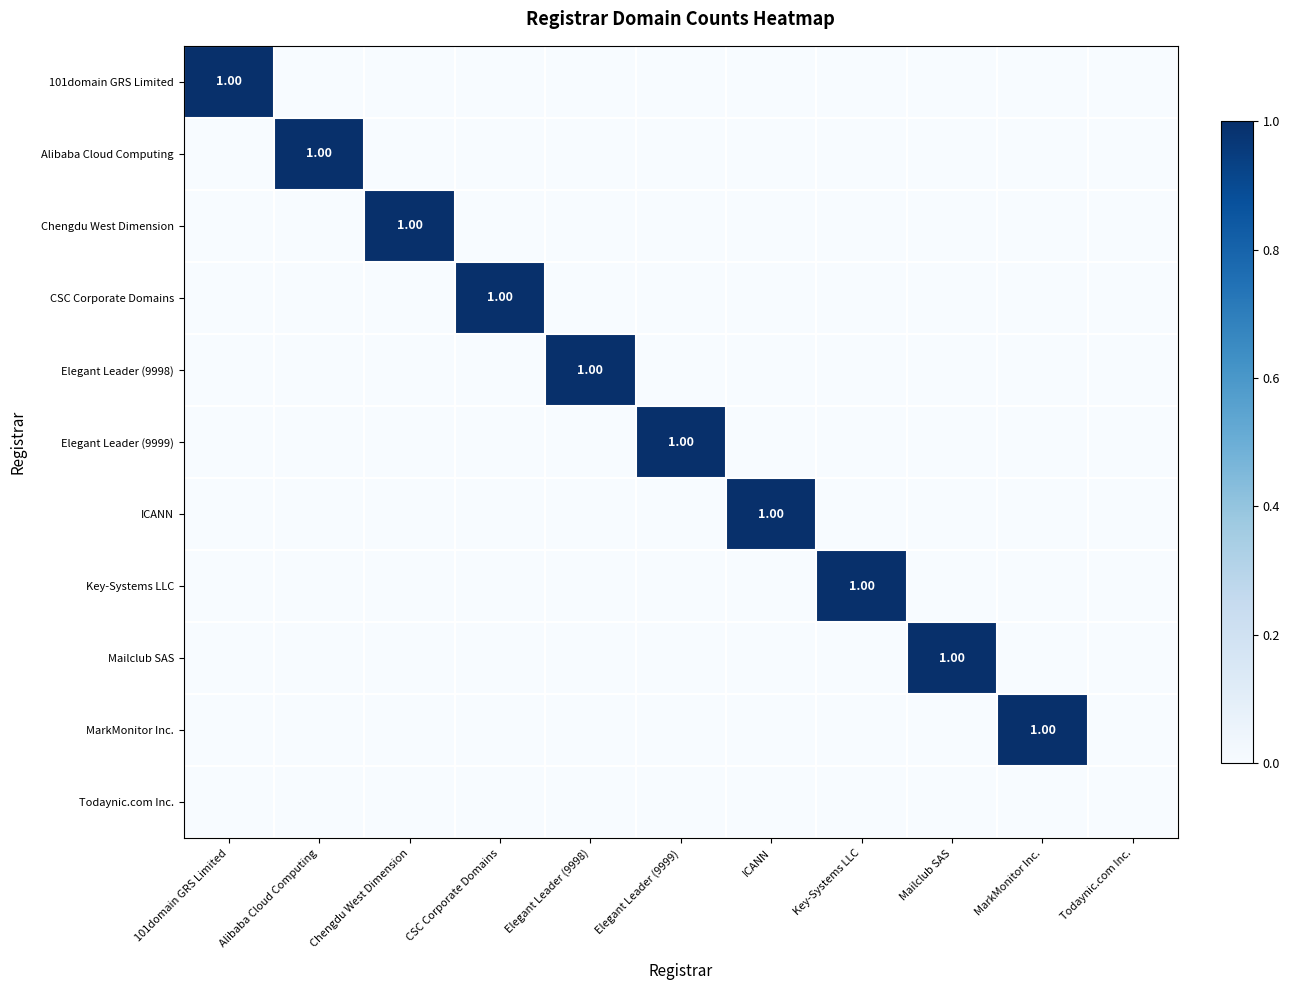

What is the sum of all CSC Corporate Domains values?

1